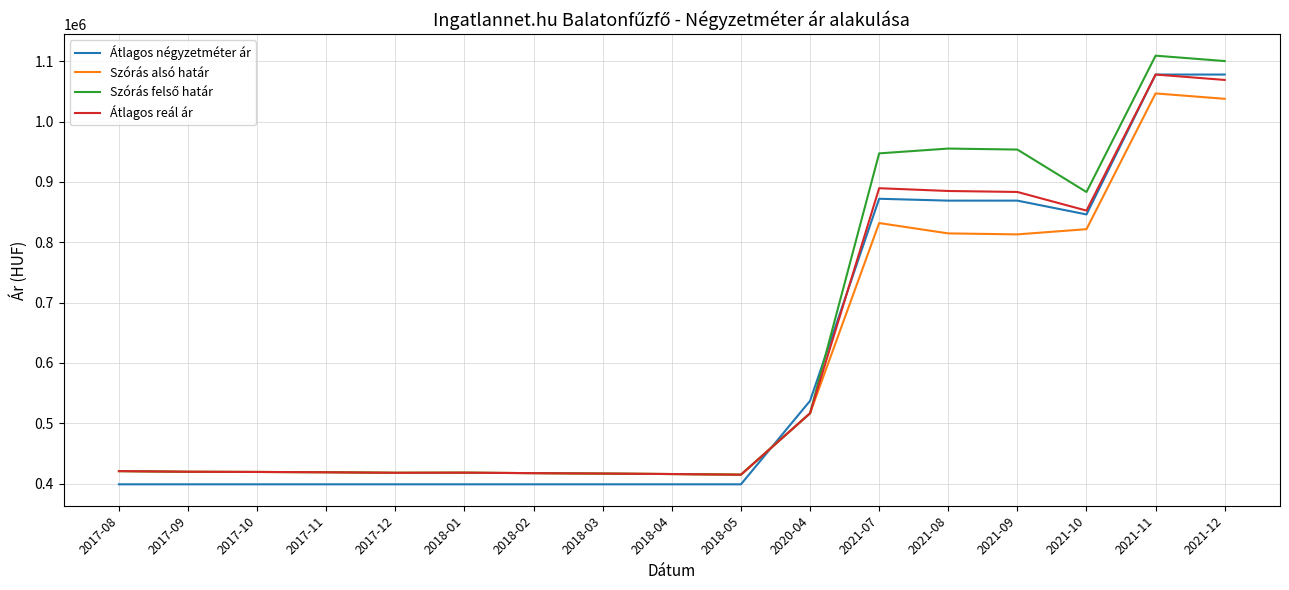

What is the sum of all Szórás alsó határ values?

10061577